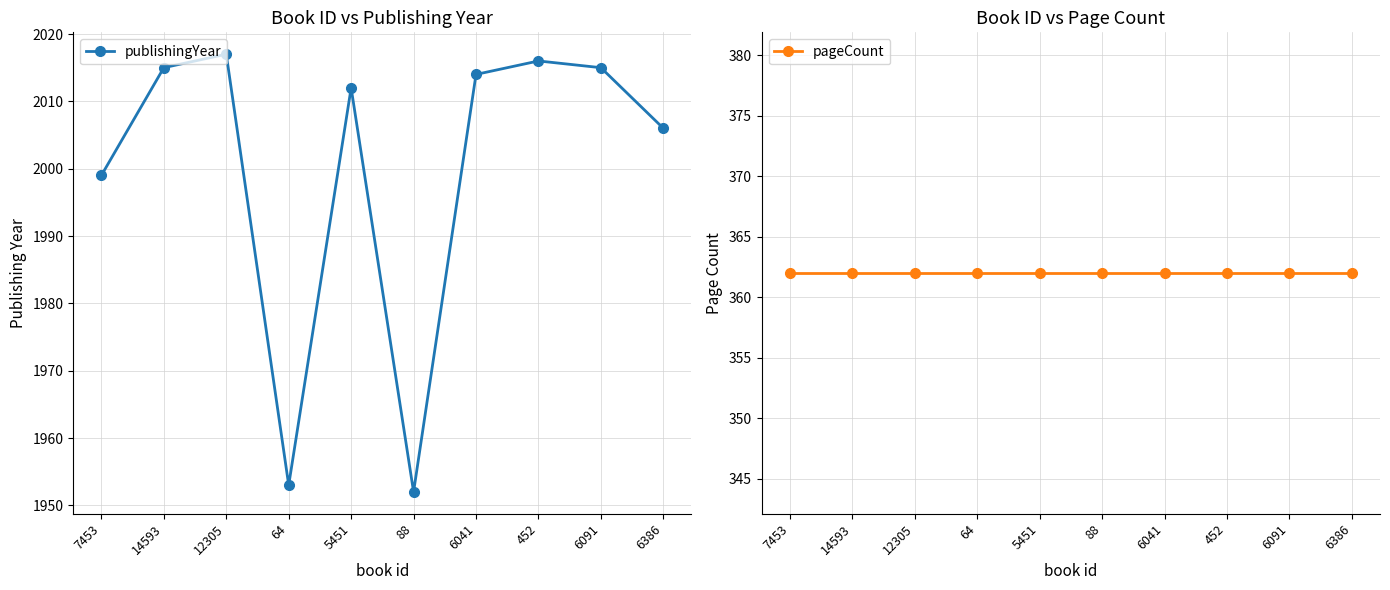

True or false: publishingYear and pageCount intersect in this chart.

False